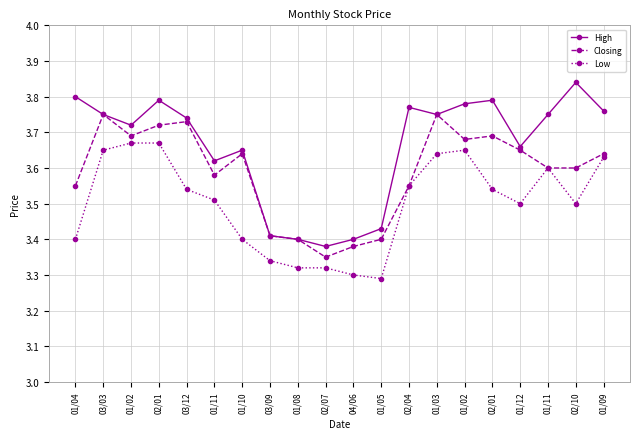

What is the lowest value of the Low series?

3.3